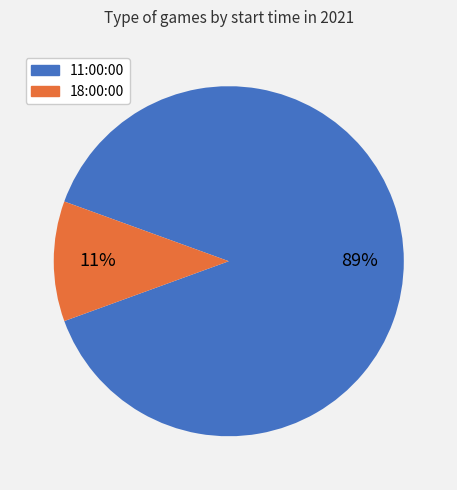

To the nearest percent, what is the average slice percentage?

50%